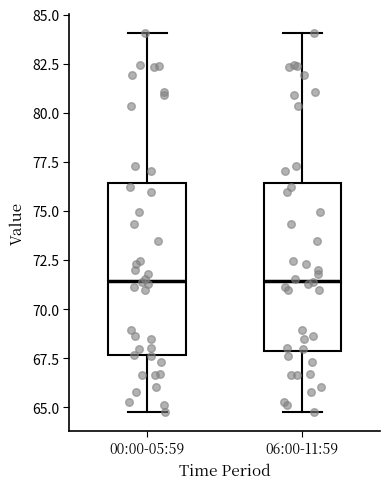

Reading left to right, read every box against the y-axis: the position of its median line, the range the box covers, and the ends of its whiskers. The values are not printed on the chart, so give them approximately, as read against the axis.

00:00-05:59: median 71.5, box 67.5 to 76.5, whiskers 65.0 to 84.0
06:00-11:59: median 71.5, box 68.0 to 76.5, whiskers 65.0 to 84.0